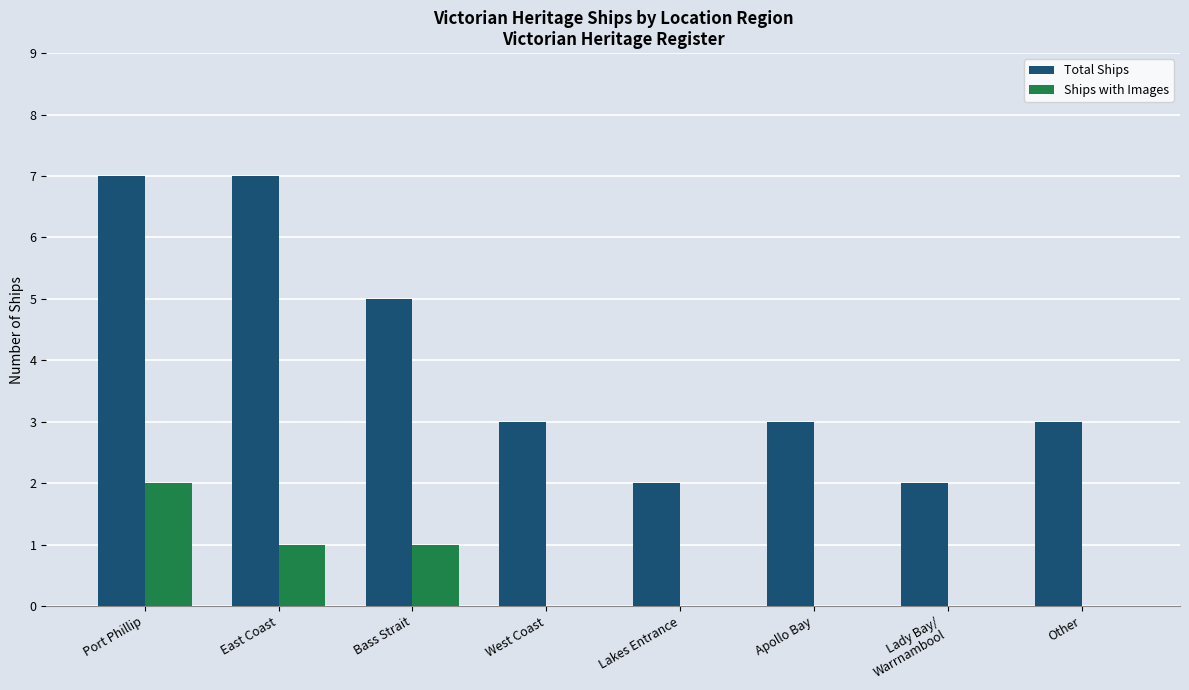

Between West Coast and Lakes Entrance, which series saw the biggest shift?

Total Ships